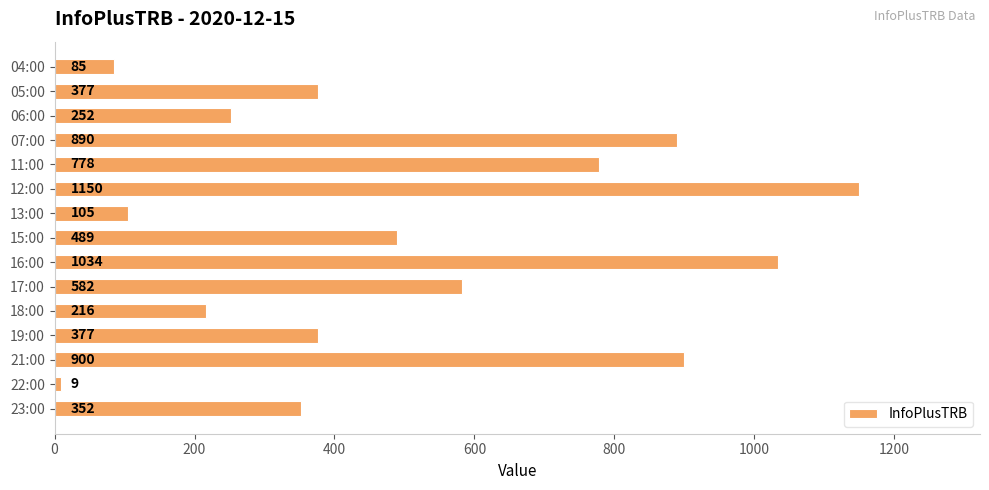

The chart shows a value of 1740 at 12:00. True or false?

False